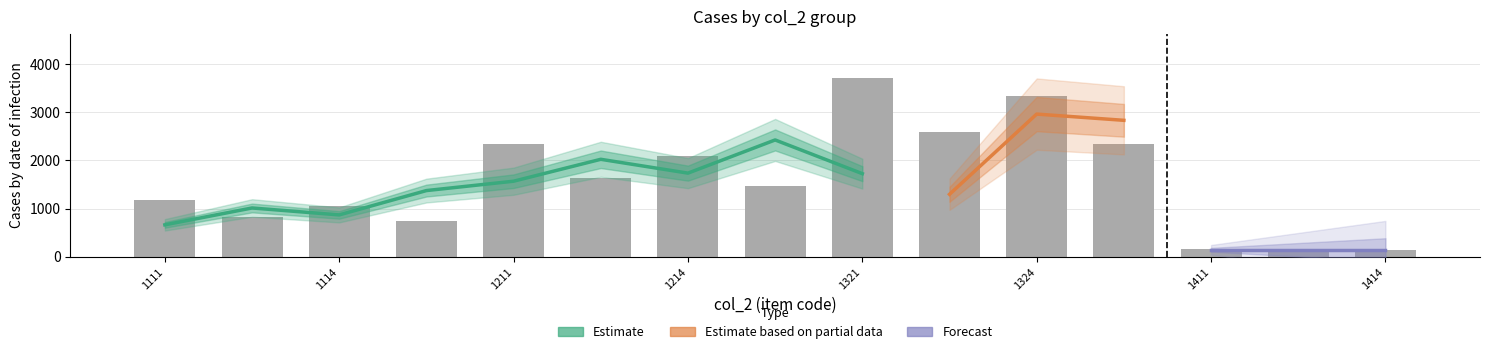

Does the chart contain any negative values?

No